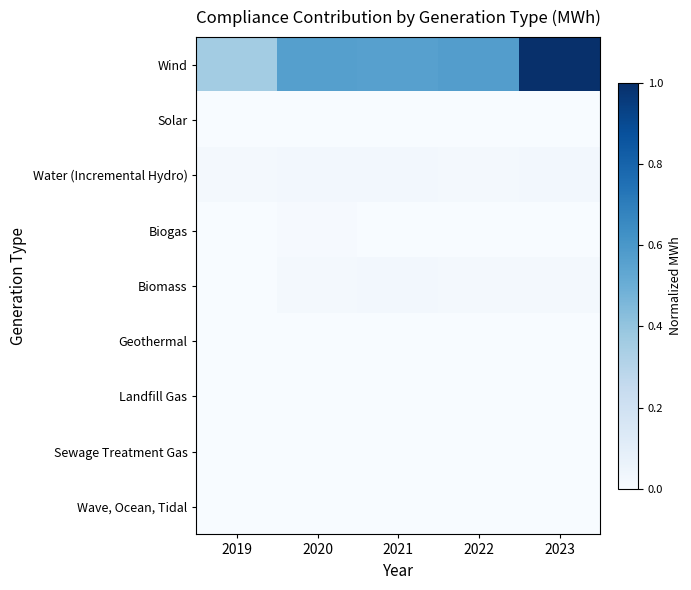

At how many categories does at least one series exceed 0?

5